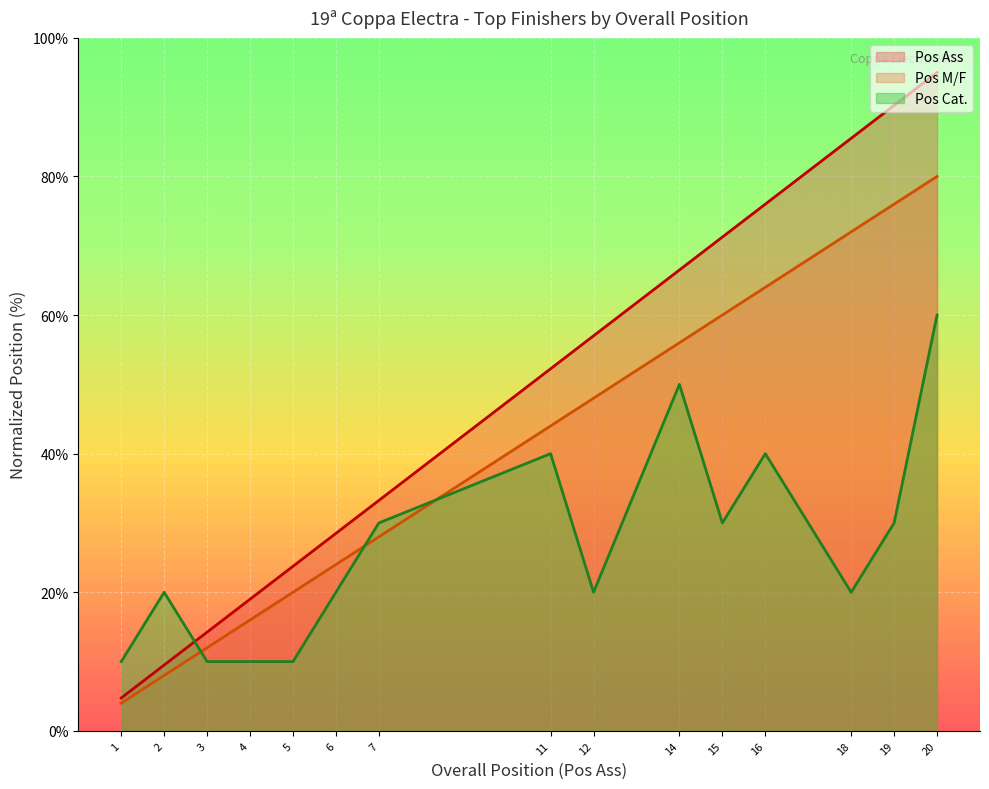

True or false: Pos Cat. and Pos Ass intersect in this chart.

True